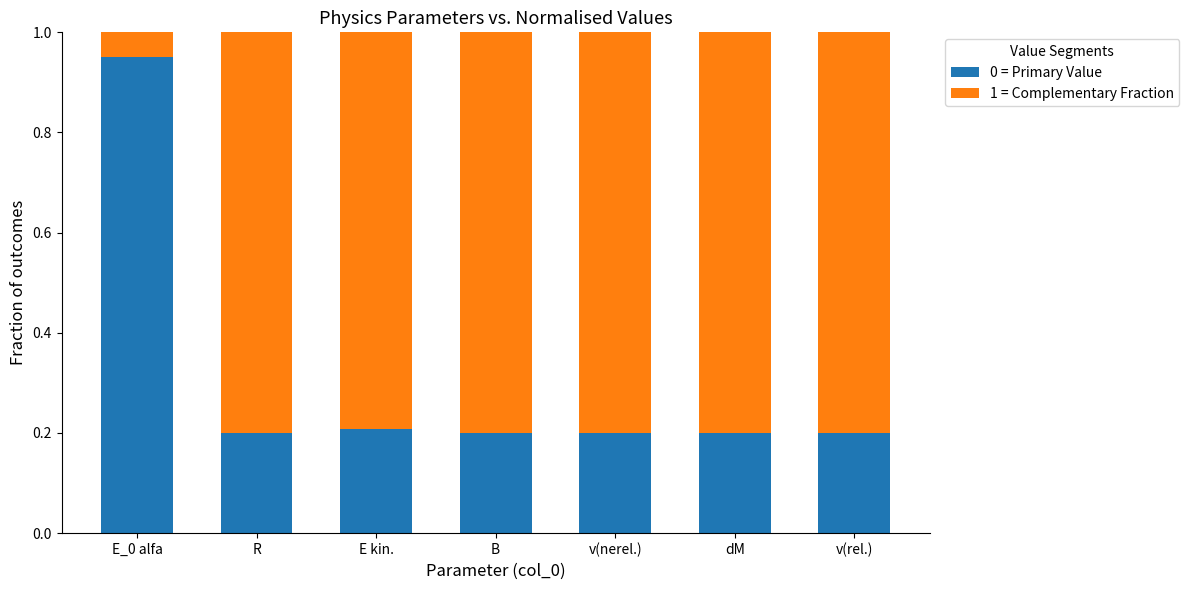

What is the difference between the maximum and second lowest values in the 0 = Primary Value series?

0.7